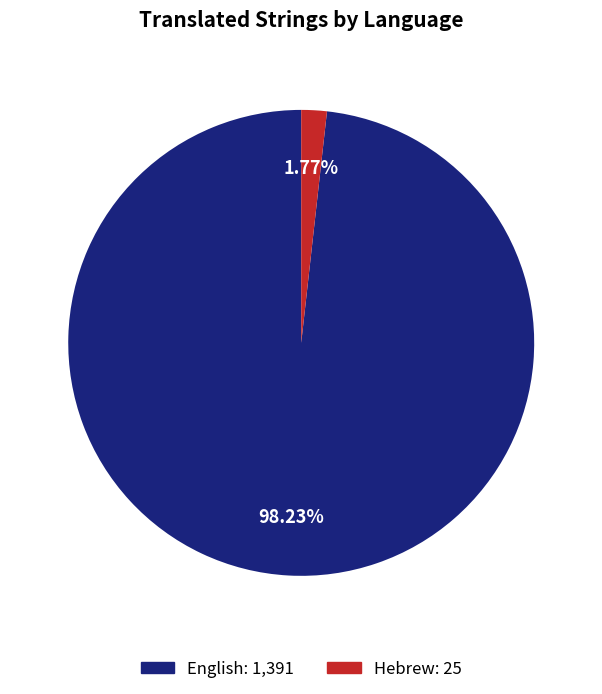

True or false: English accounts for 98% of the total.

True